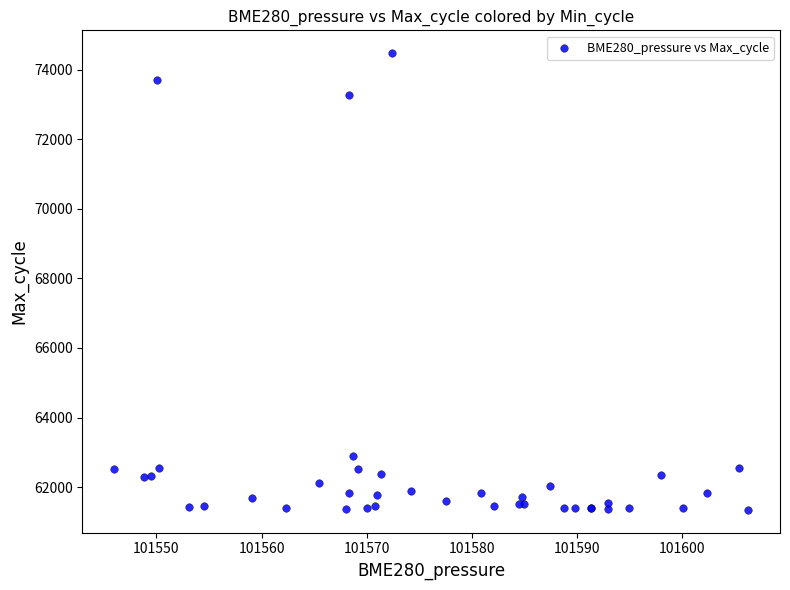

What Y value in the scatter plot is closest to 67909?

62887